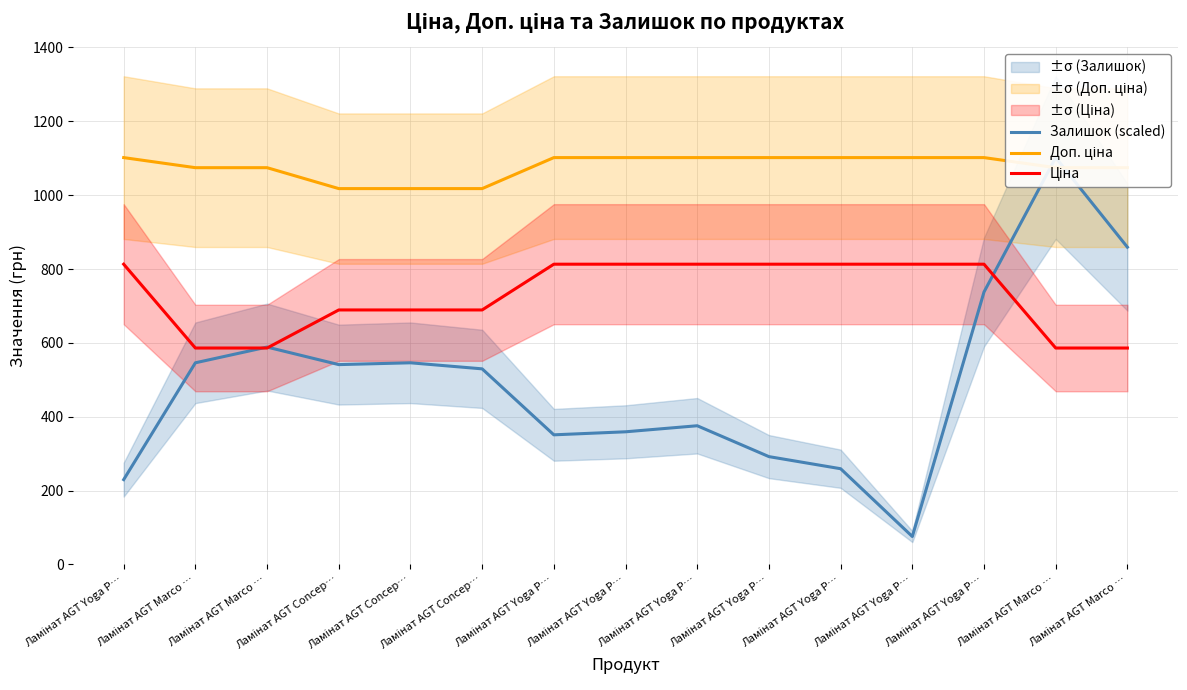

What is the difference between the maximum and second lowest values in the Ціна series?

227.0